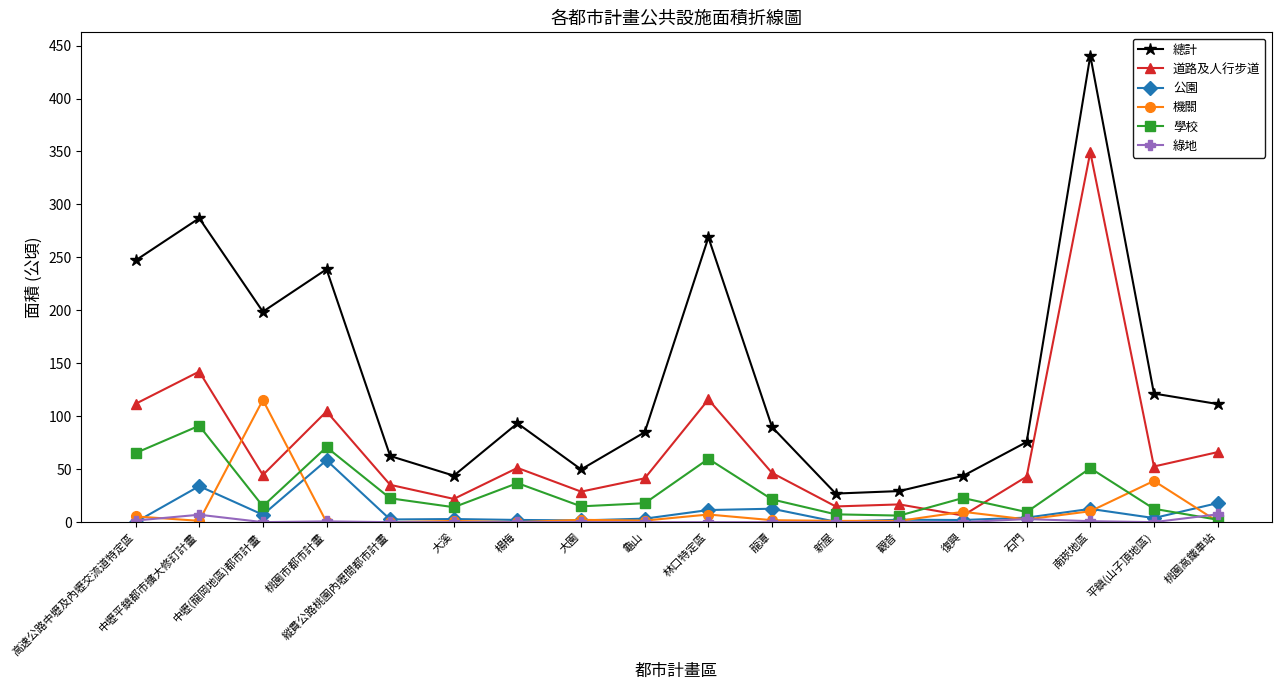

True or false: 公園 and 總計 intersect in this chart.

False